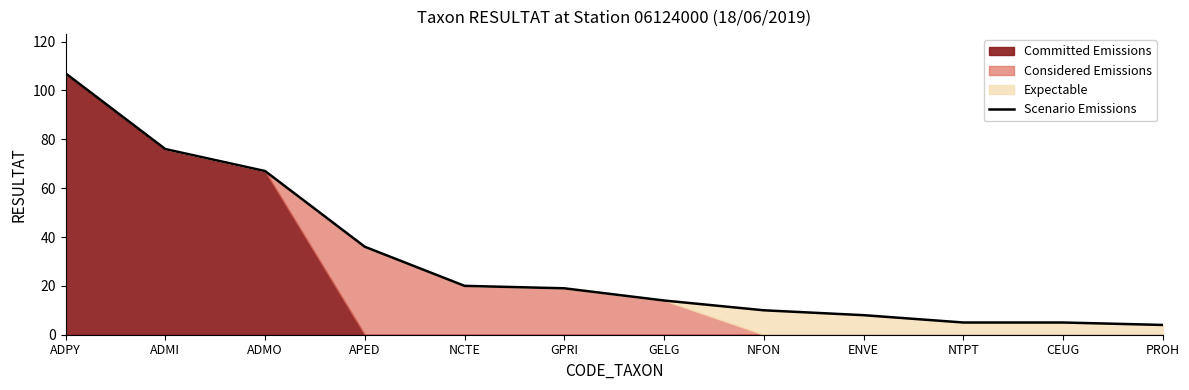

Between CEUG and ADMO, which is larger?

ADMO